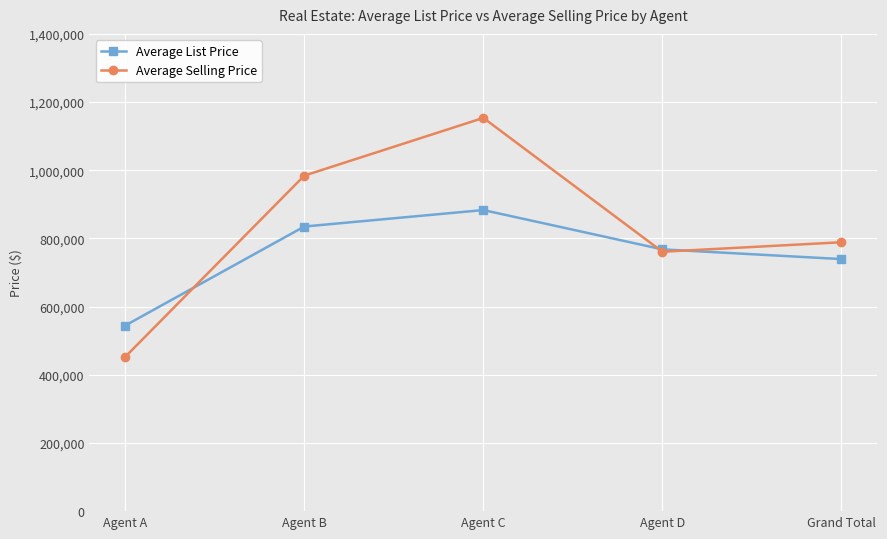

What is the difference between the maximum and minimum values in the Average Selling Price series?

700914.0